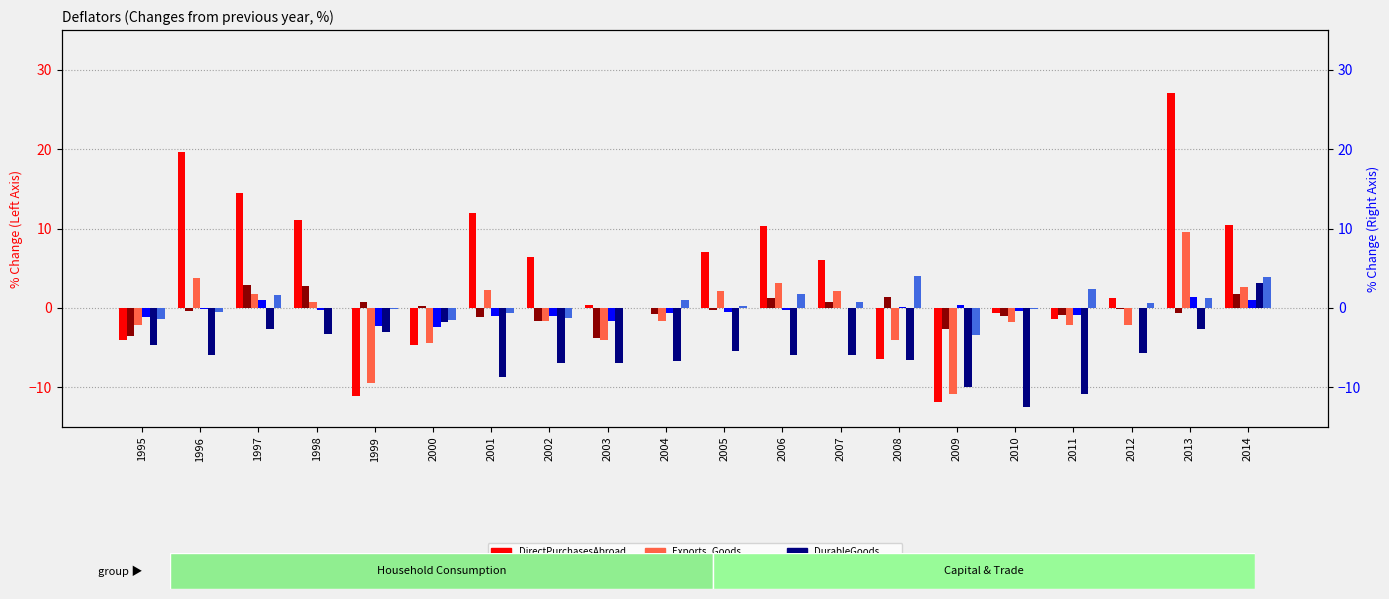

Reading left to right, list all the values displayed in this chart.

DirectPurchasesAbroad: -4.0	19.6	14.5	11.1	-11.1	-4.7	11.9	6.4	0.4	0.0	7.0	10.3	6.1	-6.4	-11.9	-0.6	-1.4	1.3	27.1	10.5
ComputerSoftware: -3.5	-0.4	2.9	2.8	0.8	0.2	-1.1	-1.7	-3.8	-0.8	-0.3	1.3	0.8	1.4	-2.7	-1.0	-0.9	-0.1	-0.6	1.8
Exports_Goods: -2.1	3.8	1.8	0.8	-9.4	-4.4	2.3	-1.6	-4.0	-1.6	2.1	3.1	2.1	-4.1	-10.9	-1.8	-2.1	-2.1	9.6	2.6
TransportEquipment: -1.1	-0.1	1.0	-0.3	-2.3	-2.4	-1.0	-1.0	-1.6	-0.7	-0.5	-0.3	0.0	0.1	0.4	-0.4	-0.9	0.0	1.4	1.0
DurableGoods: -4.7	-5.9	-2.6	-3.3	-3.0	-1.8	-8.7	-6.9	-7.0	-6.7	-5.4	-5.9	-5.9	-6.6	-10.0	-12.5	-10.9	-5.7	-2.7	3.1
NonDurableGoods: -1.4	-0.5	1.6	0.0	-0.1	-1.5	-0.6	-1.3	0.0	1.0	0.2	1.8	0.8	4.0	-3.4	-0.1	2.4	0.6	1.3	3.9